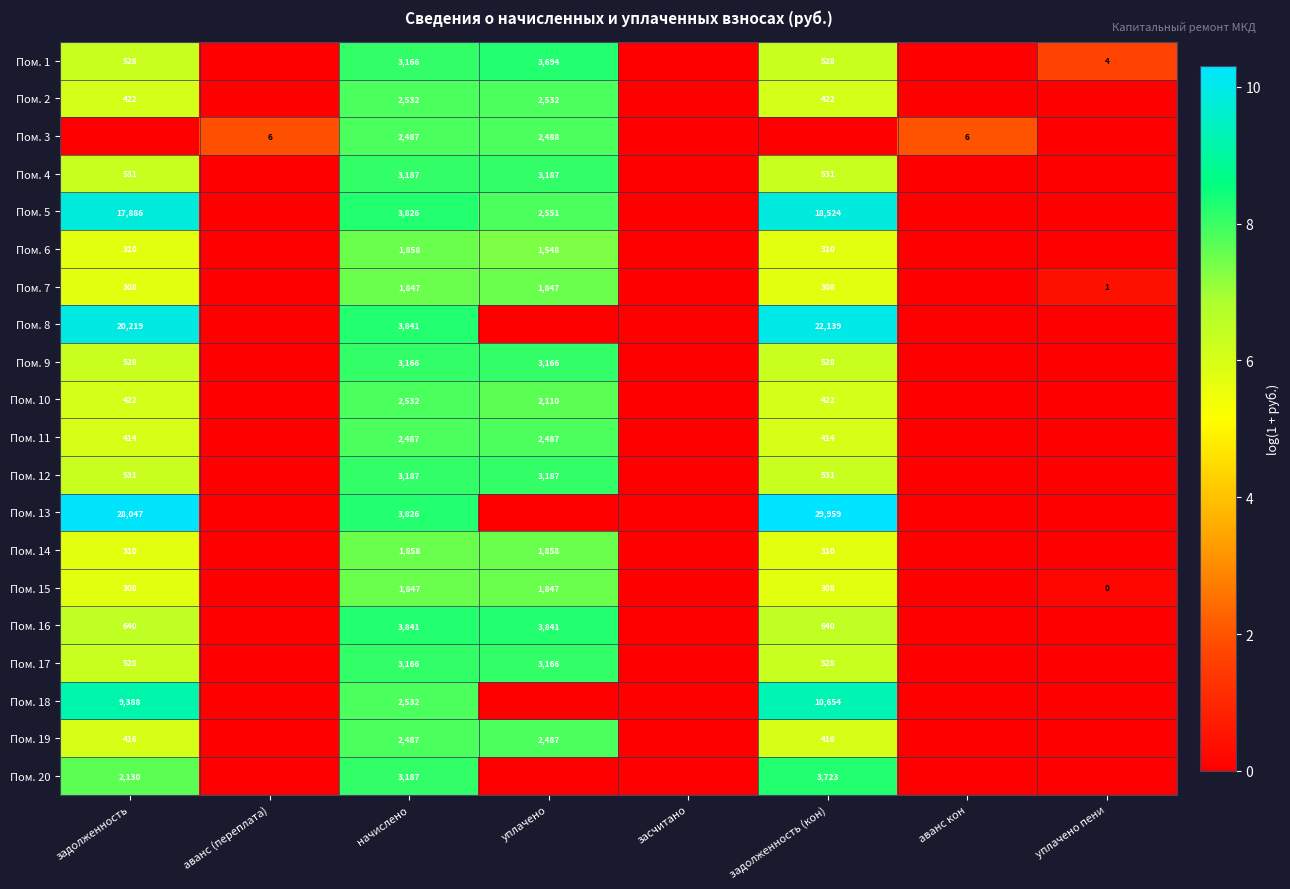

At which category does the chart reach its peak across all series?

задолженность (кон)